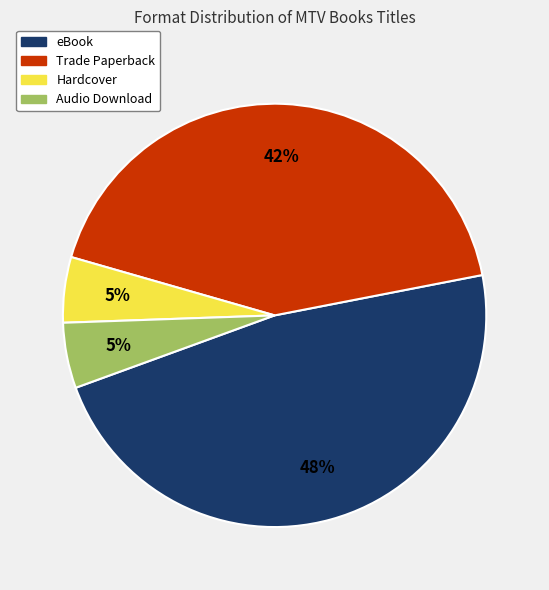

What is the largest slice in the pie chart?

eBook